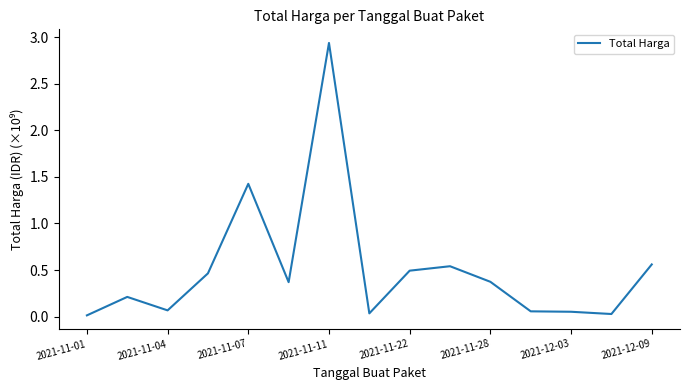

The chart shows a value of 0.0 at 2021-11-01. True or false?

True